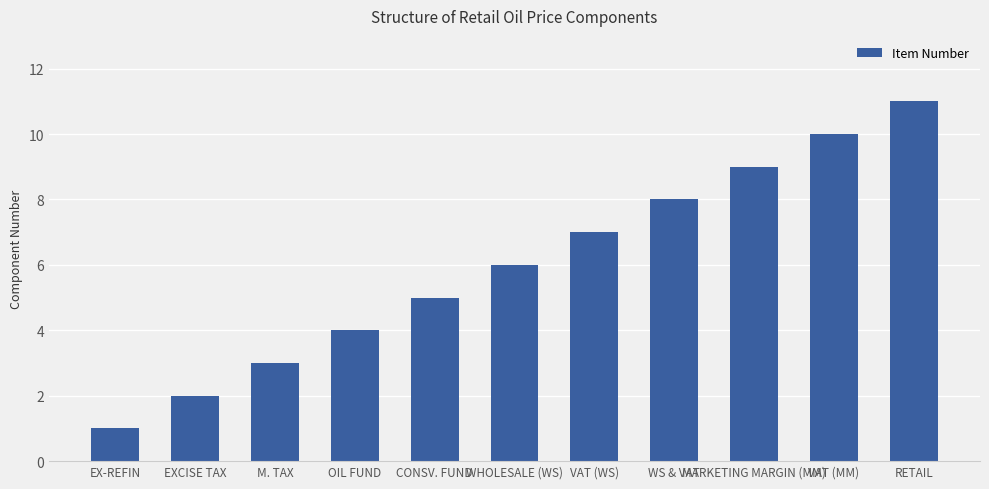

At which category does the chart reach its peak across all series?

RETAIL